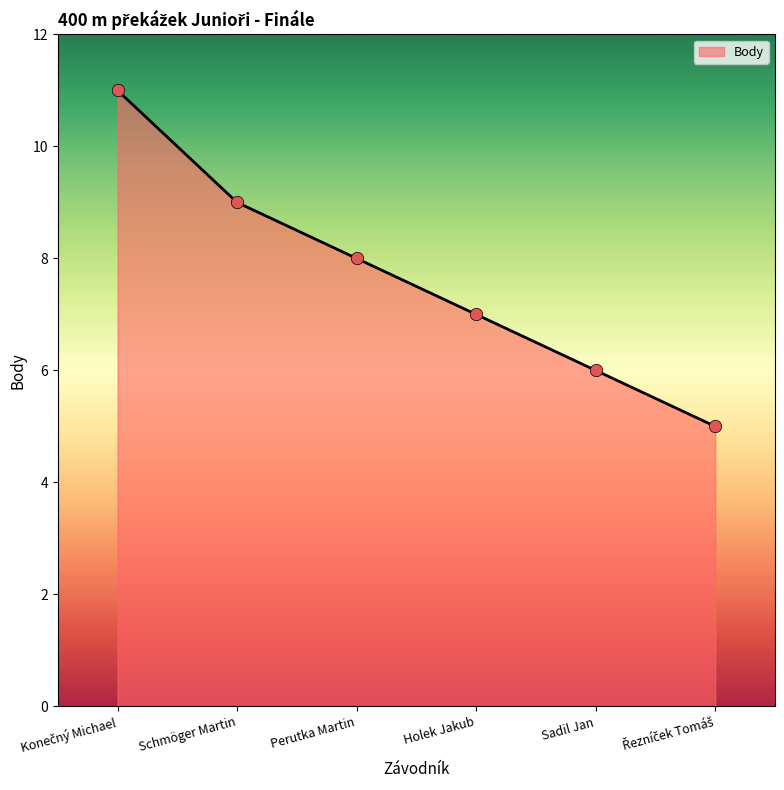

Approximately how many times larger is the value at Holek Jakub compared to Sadil Jan?

1.2